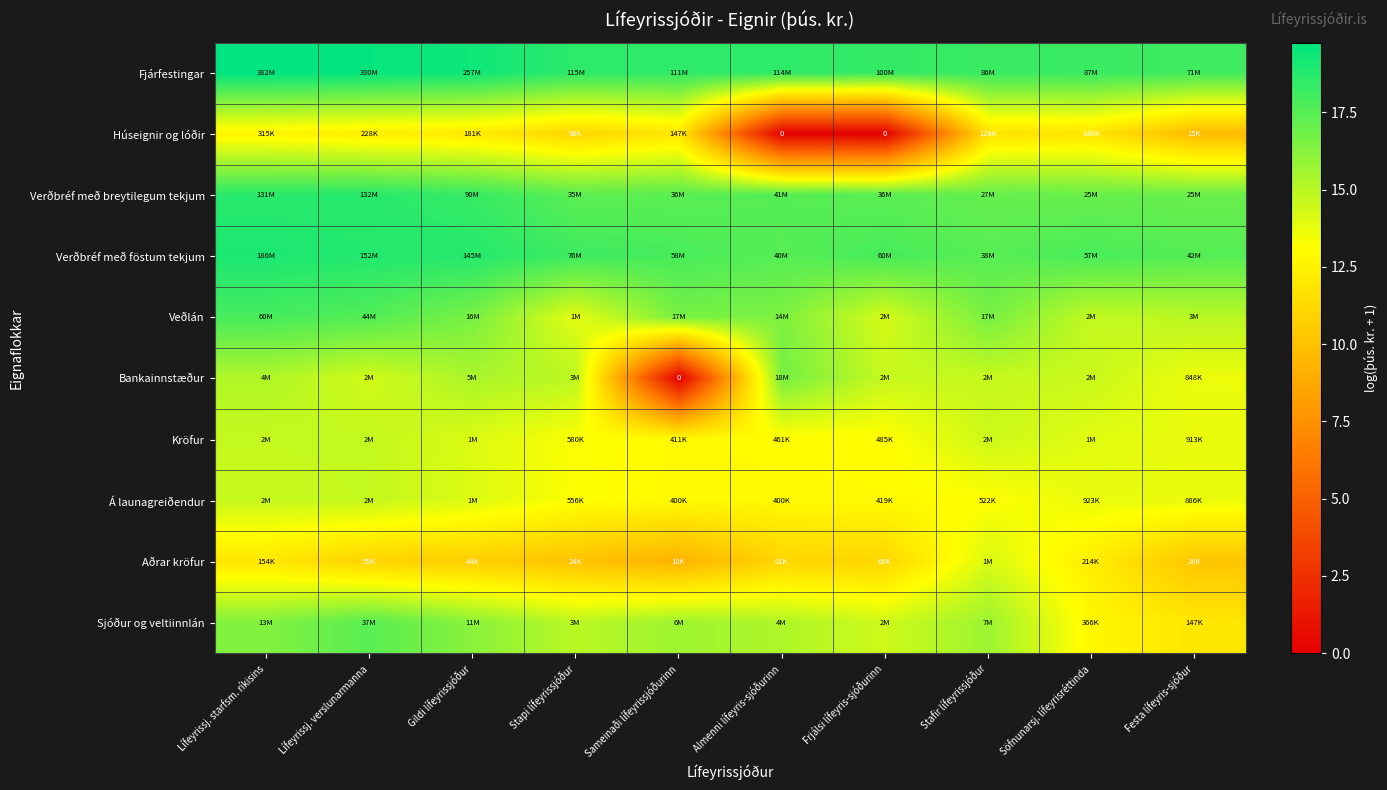

What is the spread (max minus min) of values at Gildi lífeyrissjóður?

8.7